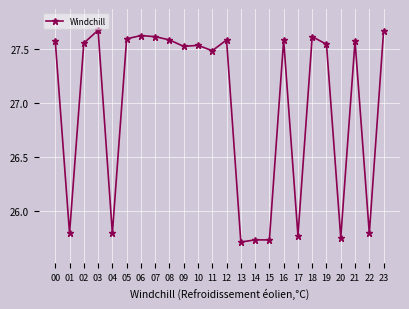

Count the values in the range 25 to 27.

8